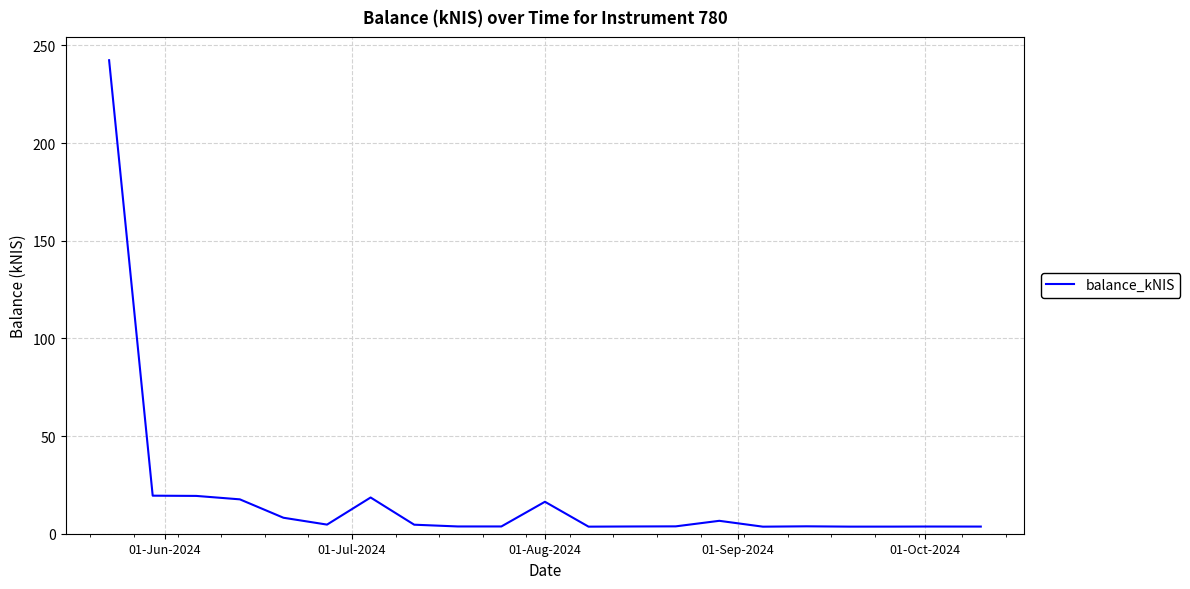

What is the difference between the second highest and minimum values?

15.9